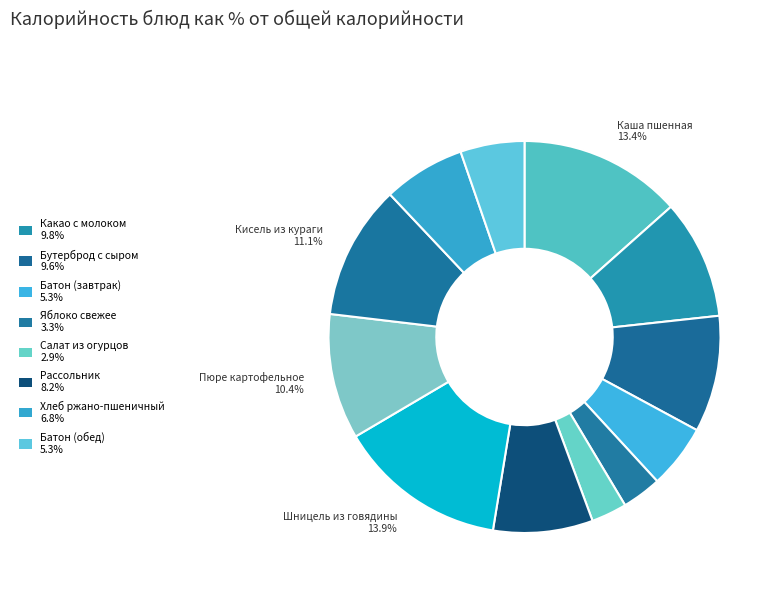

How many slices are in this pie chart?

12